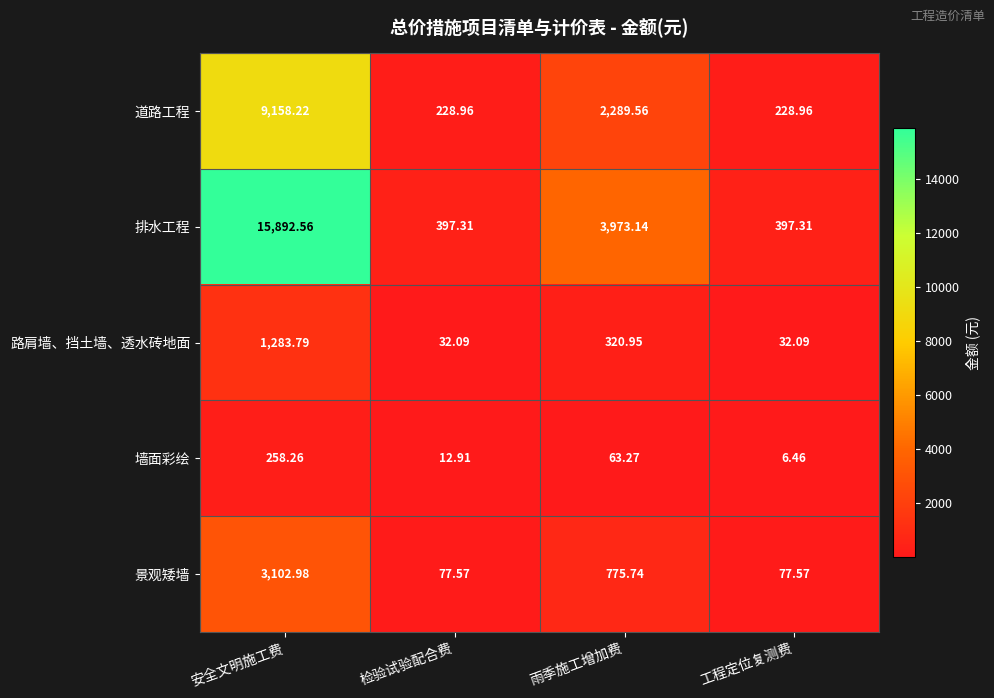

How many categories are shown in the chart?

4